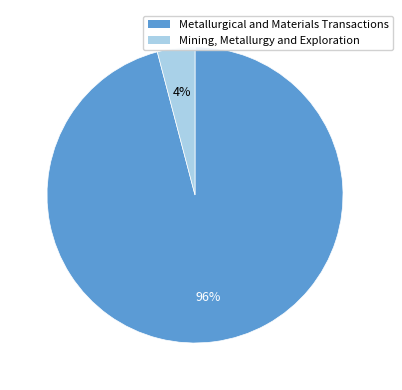

Which category has the smallest portion of the pie?

Mining, Metallurgy and Exploration